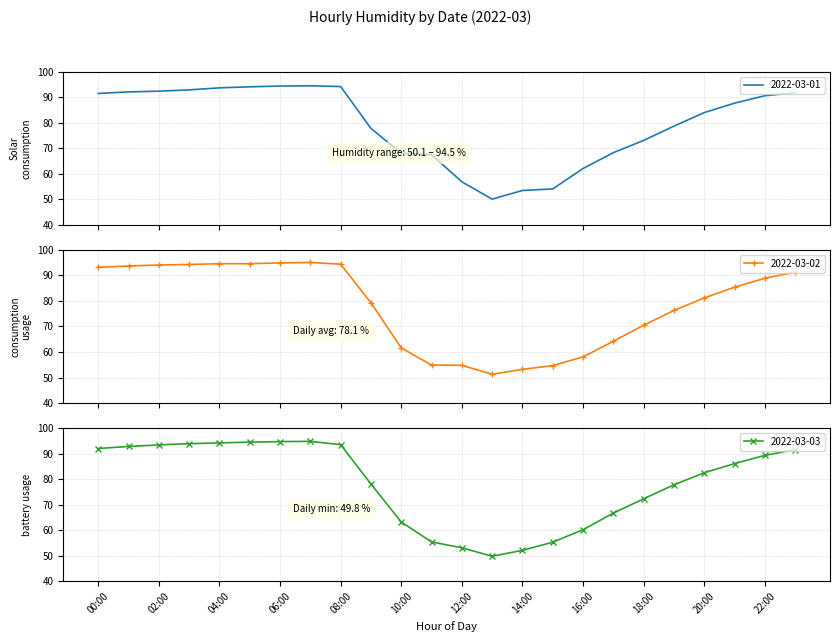

What is the greatest value displayed?

95.1